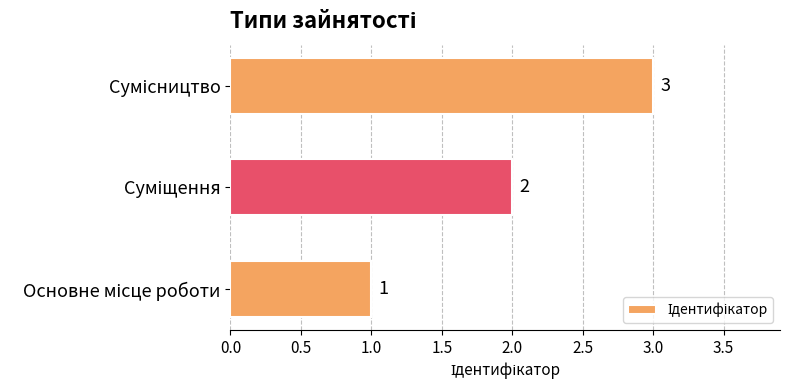

Count the values in the range 1 to 3.

3